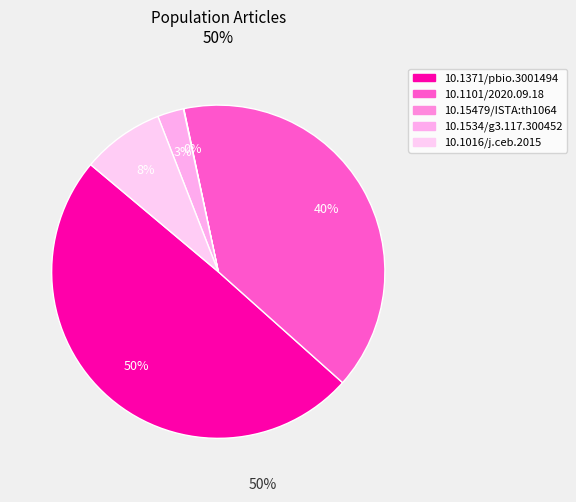

Rank the categories by value from lowest to highest.

10.15479/AT:ISTA:th1064, 10.1534/g3.117.300452, 10.1016/j.ceb.2015.07.003, 10.1101/2020.09.18.301481, 10.1371/journal.pbio.3001494